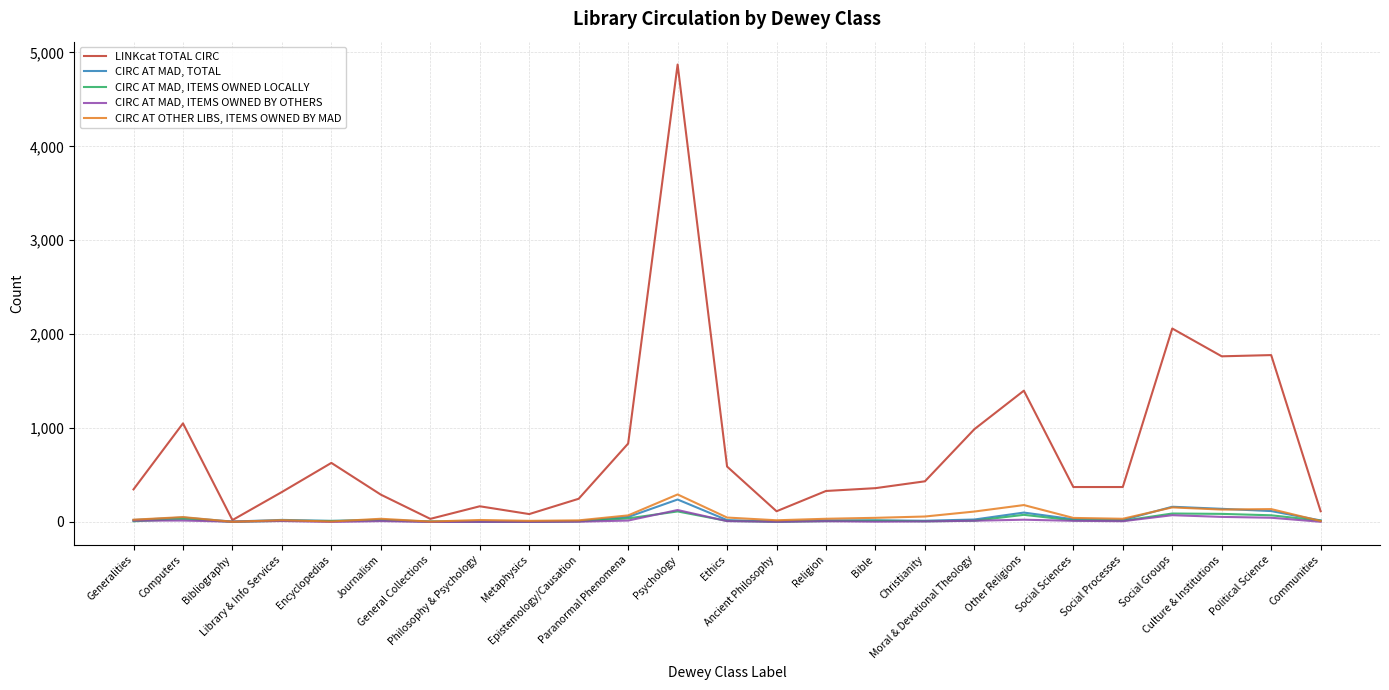

Rank the series by their maximum value, from lowest to highest.

CIRC AT MAD, ITEMS OWNED LOCALLY, CIRC AT MAD, ITEMS OWNED BY OTHERS, CIRC AT MAD, TOTAL, CIRC AT OTHER LIBS, ITEMS OWNED BY MAD, LINKcat TOTAL CIRC